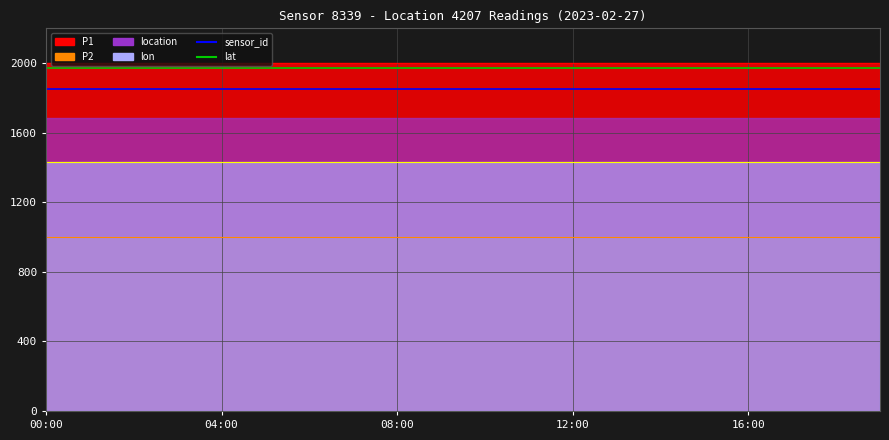

Rank the series by their maximum value, from lowest to highest.

P2 line, lon line, sensor_id, lat, P1 line